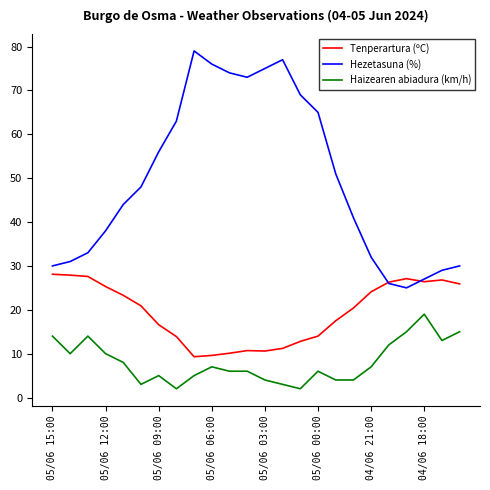

Is this an area chart (filled region under the line)?

No